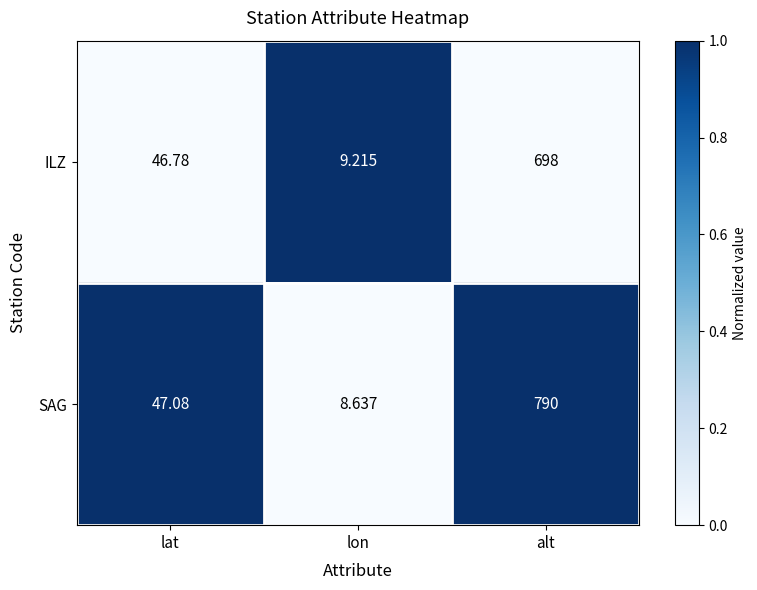

Rank the series by their average value, from lowest to highest.

ILZ, SAG